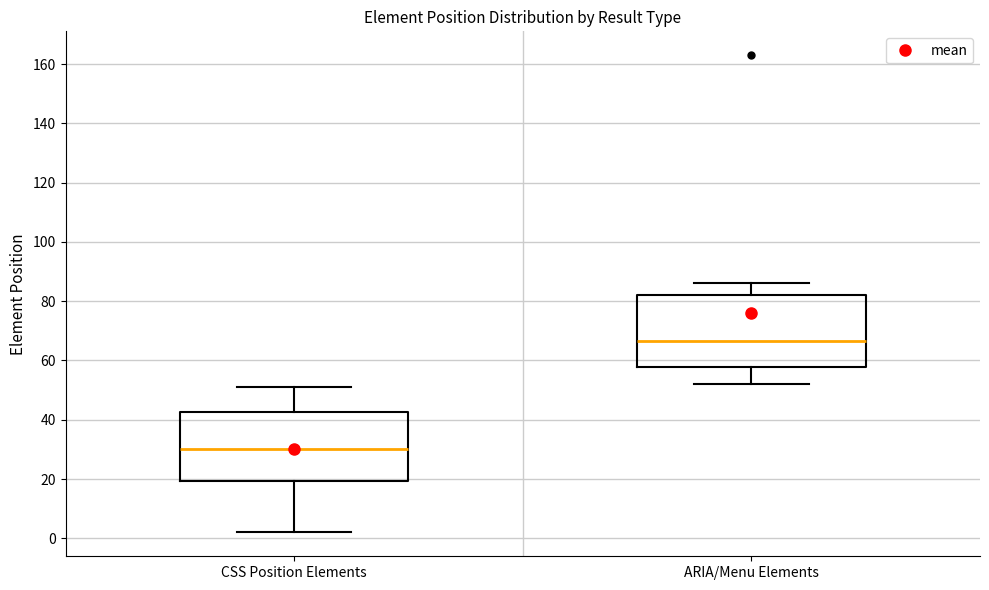

Reading left to right, transcribe this box plot: for each box, give where its median line is, the range the box spans, and where its two whiskers end, as read against the y-axis. The values are not printed on the chart, so give them approximately, as read against the axis.

CSS Position Elements: median 30, box 20 to 42, whiskers 2 to 52
ARIA/Menu Elements: median 66, box 58 to 82, whiskers 52 to 86